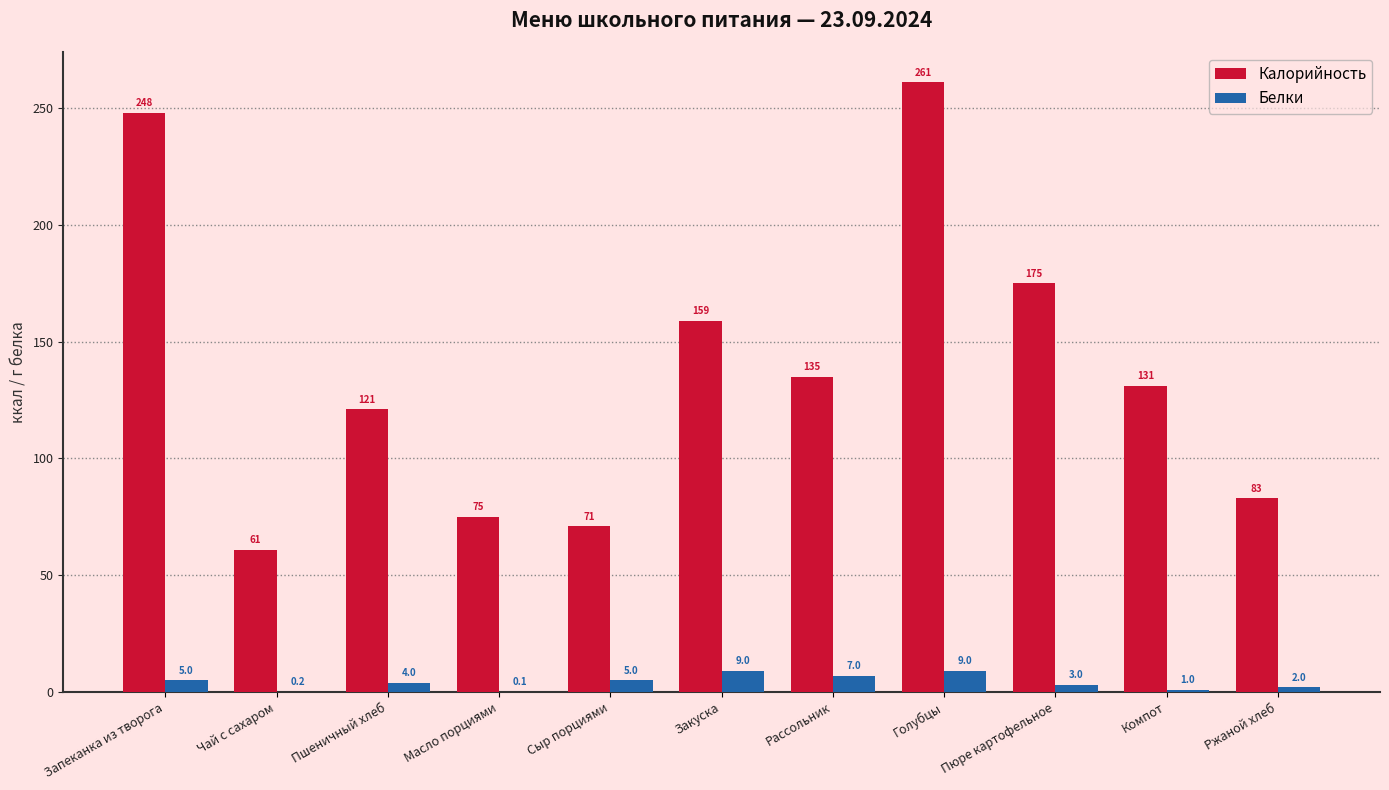

What is the sum of all Белки values?

45.3